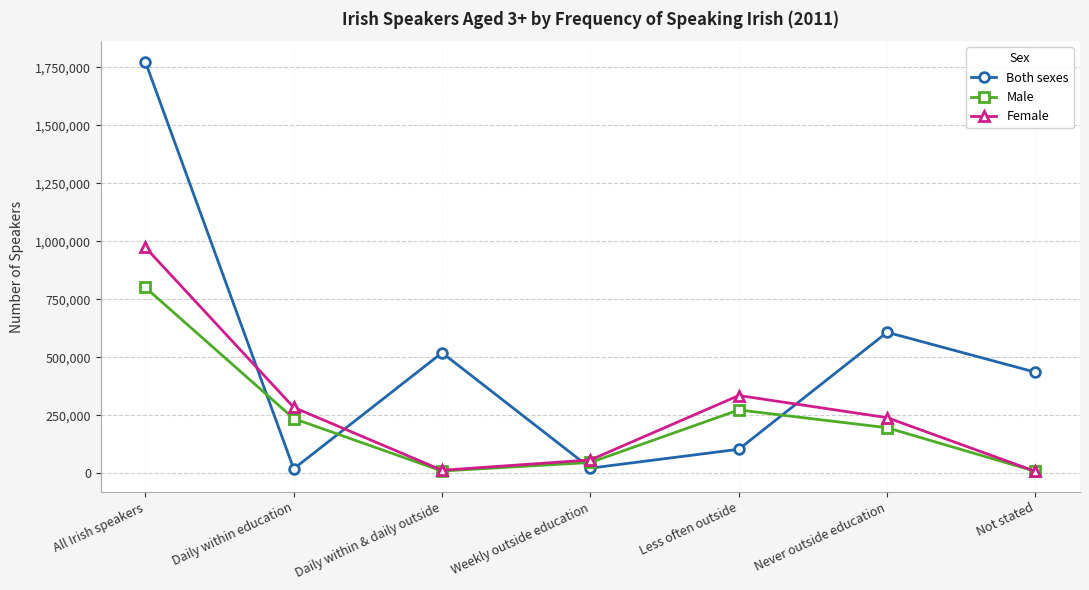

Where does the Male series first go above 195883?

All Irish speakers